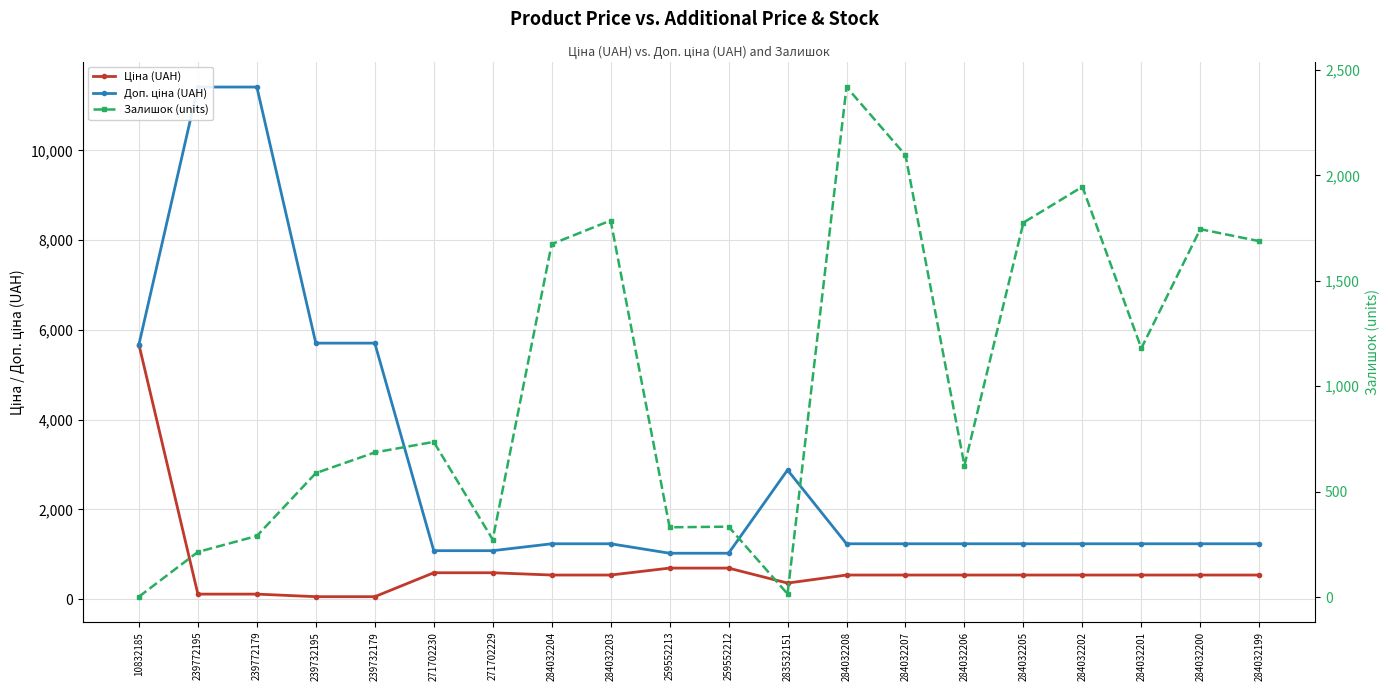

Rank the categories by Залишок (units) value from lowest to highest.

10832185, 283532151, 239772195, 271702229, 239772179, 259552213, 259552212, 239732195, 284032206, 239732179, 271702230, 284032201, 284032204, 284032199, 284032200, 284032205, 284032203, 284032202, 284032207, 284032208